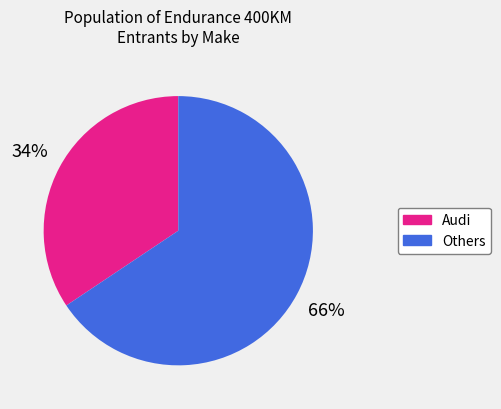

To the nearest percent, what is the average slice percentage?

50%